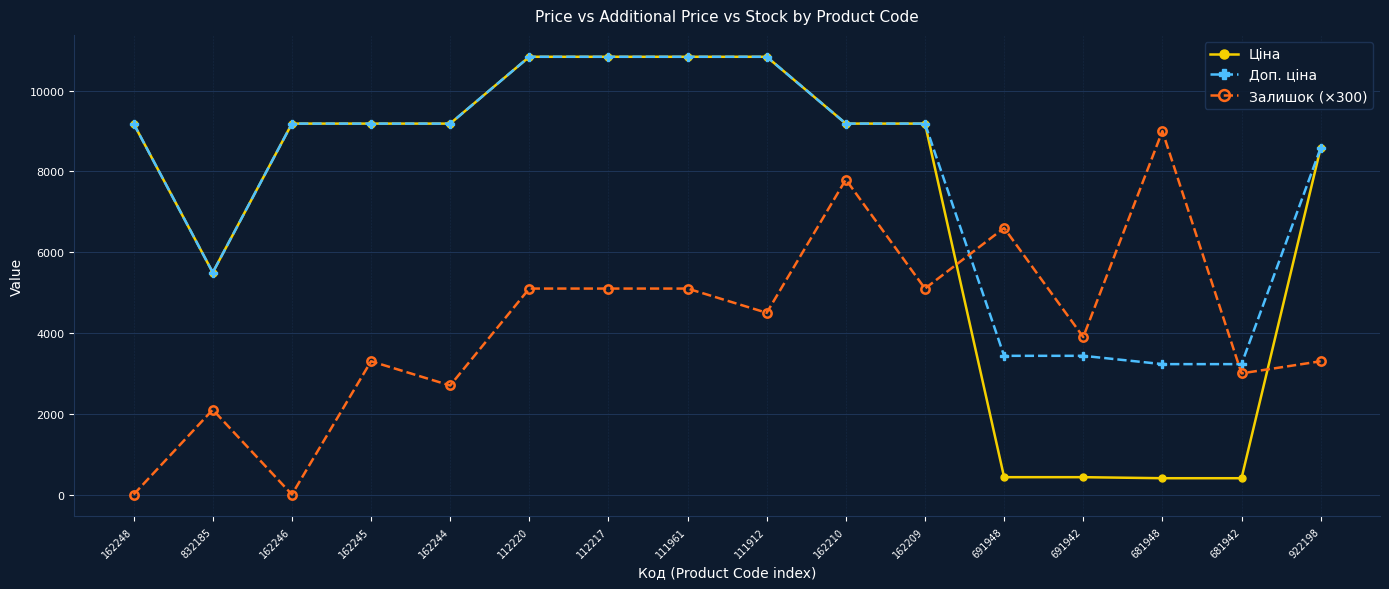

What is the label of the 11th point from the left?

162209